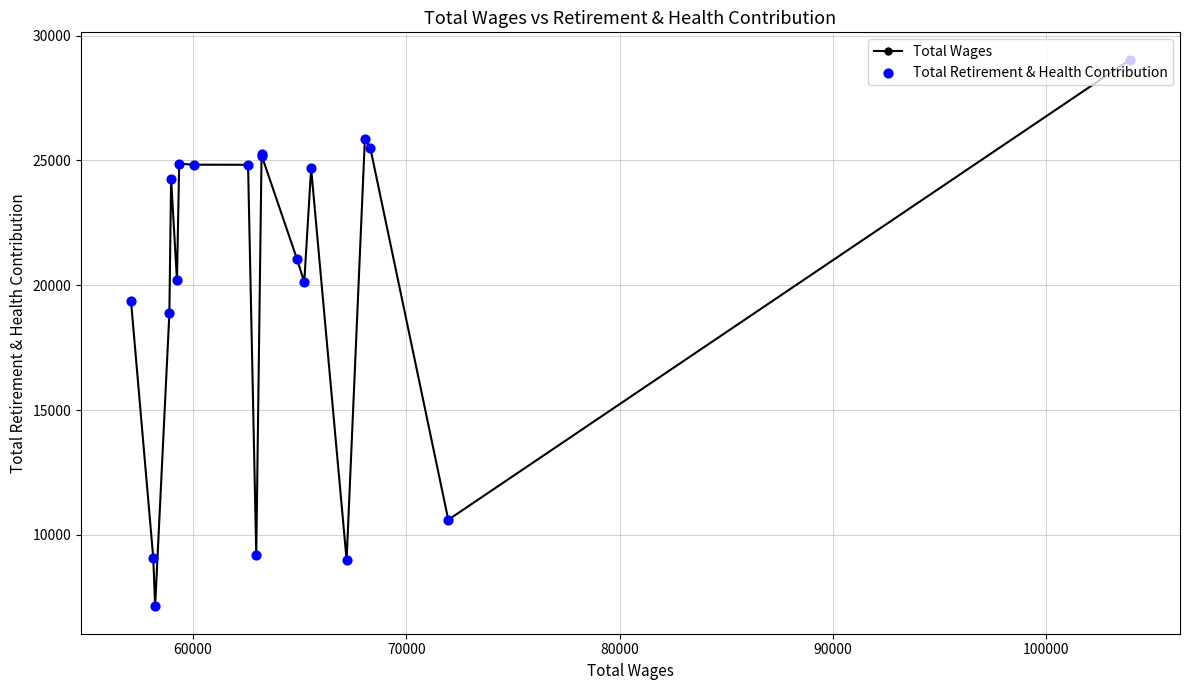

What is the sum of all values?

398986